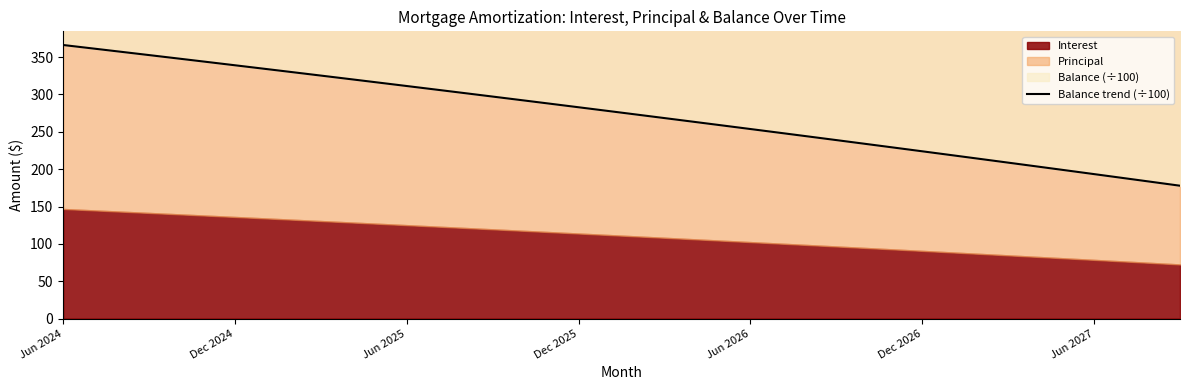

True or false: there are more than 0 points higher than both neighbors.

False